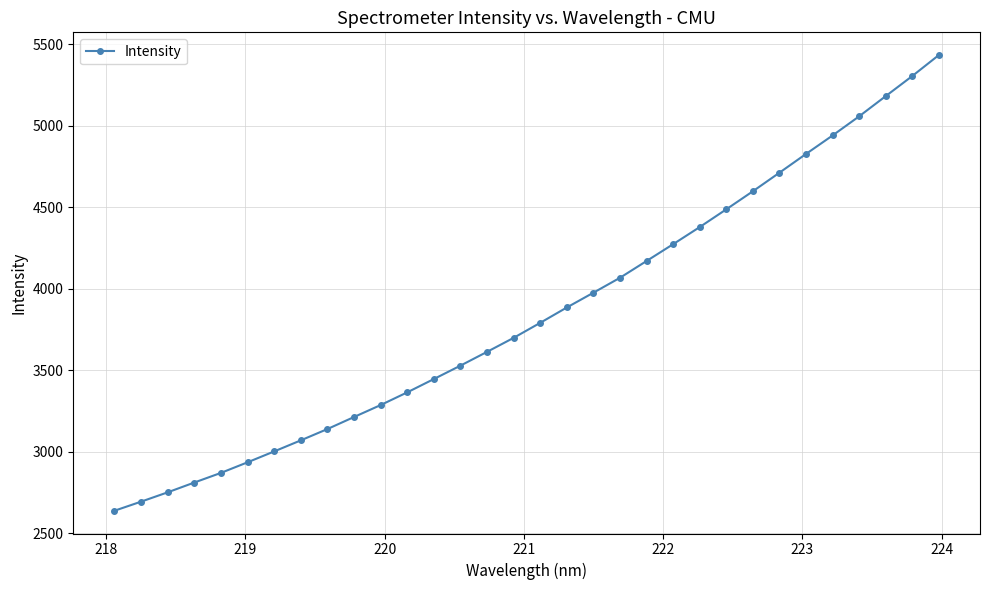

What is the difference between the second highest and second lowest values?

2610.4